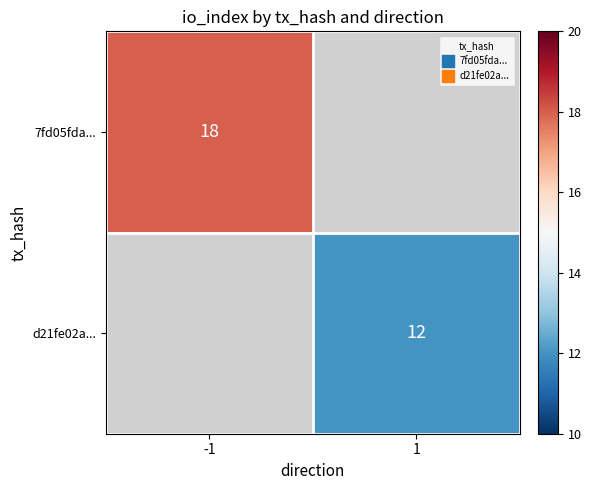

The 7fd05fda... series shows 10 at -1. True or false?

False